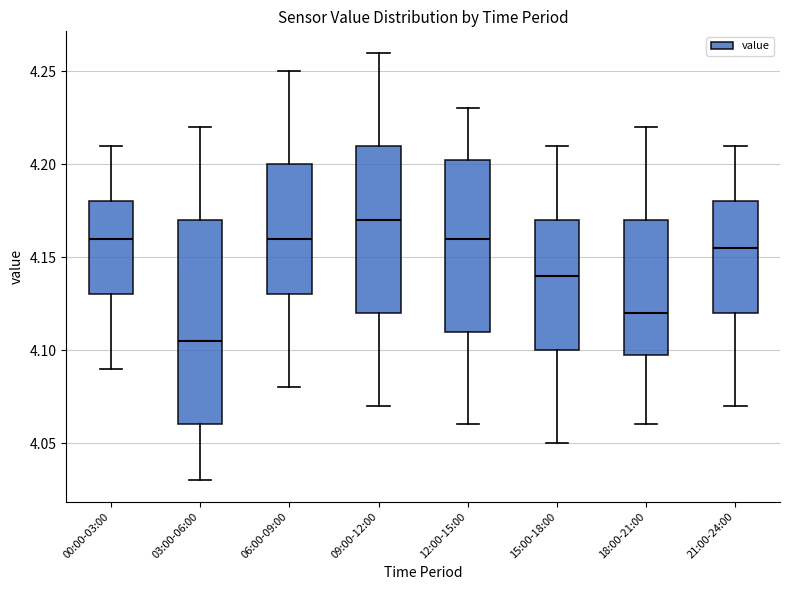

Reading left to right, transcribe this box plot: for each box, give where its median line is, the range the box spans, and where its two whiskers end, as read against the y-axis. The values are not printed on the chart, so give them approximately, as read against the axis.

00:00-03:00: median 4.160, box 4.130 to 4.180, whiskers 4.090 to 4.210
03:00-06:00: median 4.105, box 4.060 to 4.170, whiskers 4.030 to 4.220
06:00-09:00: median 4.160, box 4.130 to 4.200, whiskers 4.080 to 4.250
09:00-12:00: median 4.170, box 4.120 to 4.210, whiskers 4.070 to 4.260
12:00-15:00: median 4.160, box 4.110 to 4.205, whiskers 4.060 to 4.230
15:00-18:00: median 4.140, box 4.100 to 4.170, whiskers 4.050 to 4.210
18:00-21:00: median 4.120, box 4.100 to 4.170, whiskers 4.060 to 4.220
21:00-24:00: median 4.155, box 4.120 to 4.180, whiskers 4.070 to 4.210